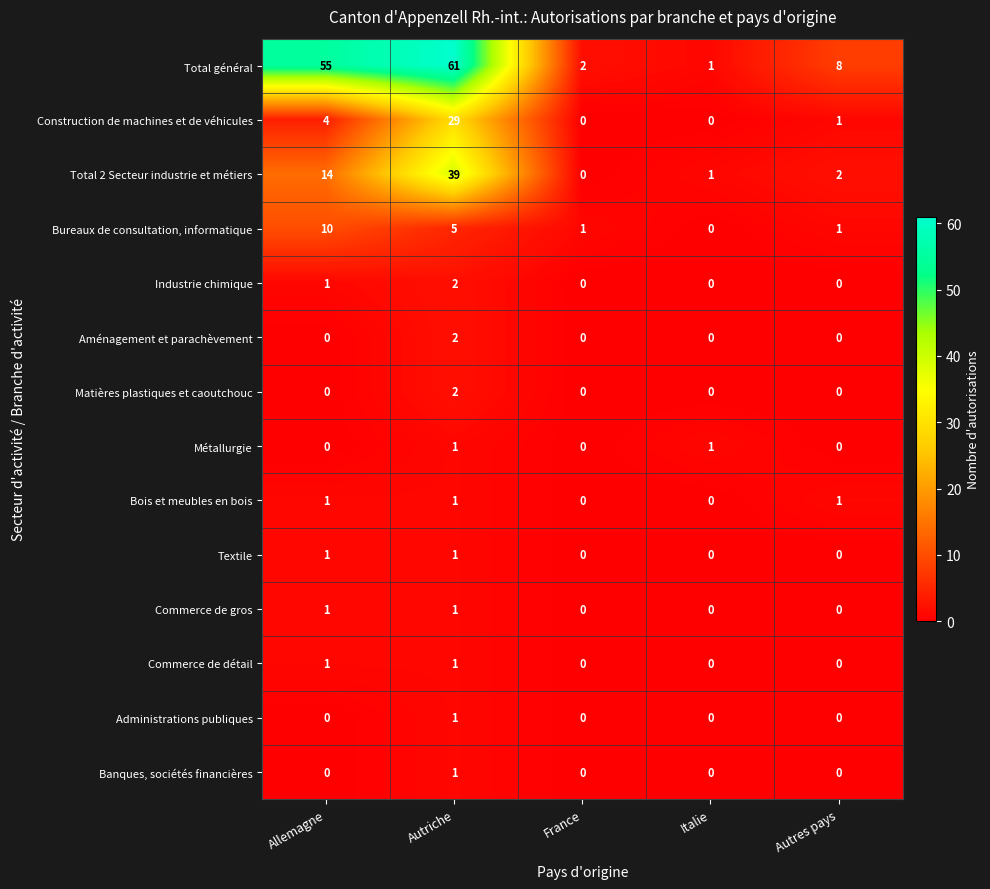

What is the average value of the Total 2 Secteur industrie et métiers series?

11